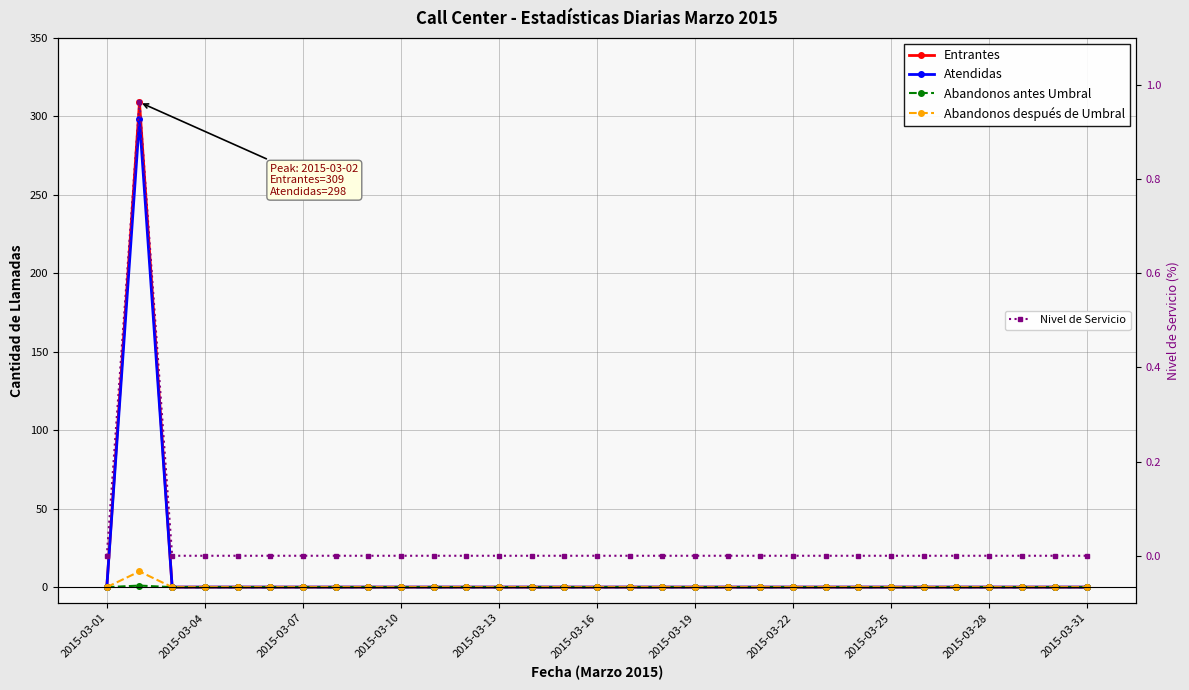

True or false: Entrantes and Atendidas intersect in this chart.

False